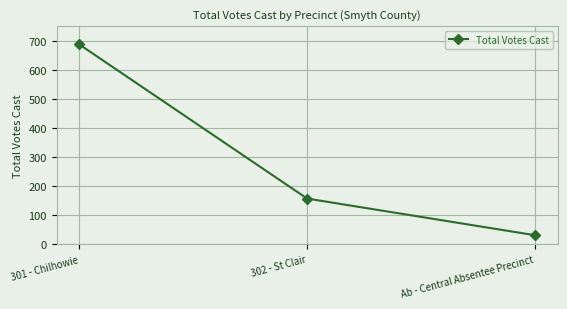

Which category has the lowest value across all series?

Ab - Central Absentee Precinct